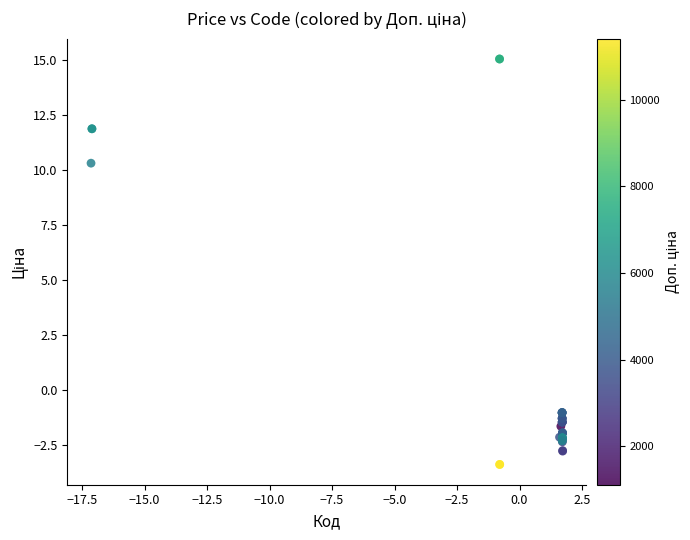

What Y value in the scatter plot is closest to 5?

10.3